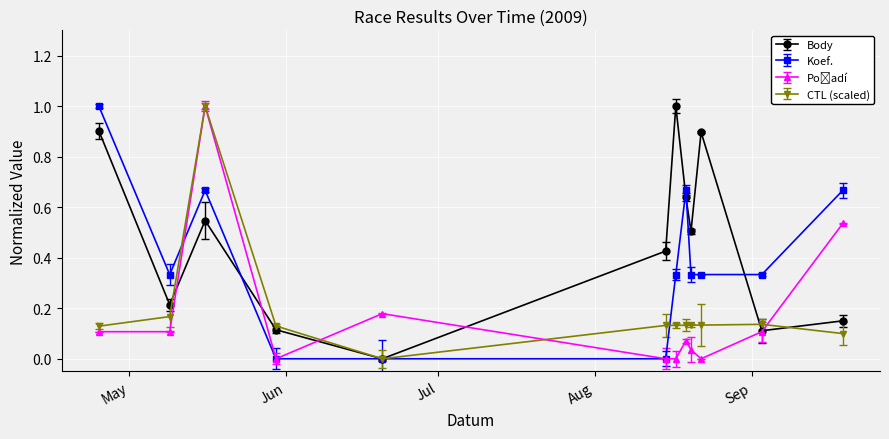

Rank the categories by Koef. value from lowest to highest.

2009-05-30, 2009-06-20, 2009-08-15, 2009-05-09, 2009-08-17, 2009-08-20, 2009-08-22, 2009-09-03, 2009-05-16, 2009-08-19, 2009-09-19, 2009-04-25